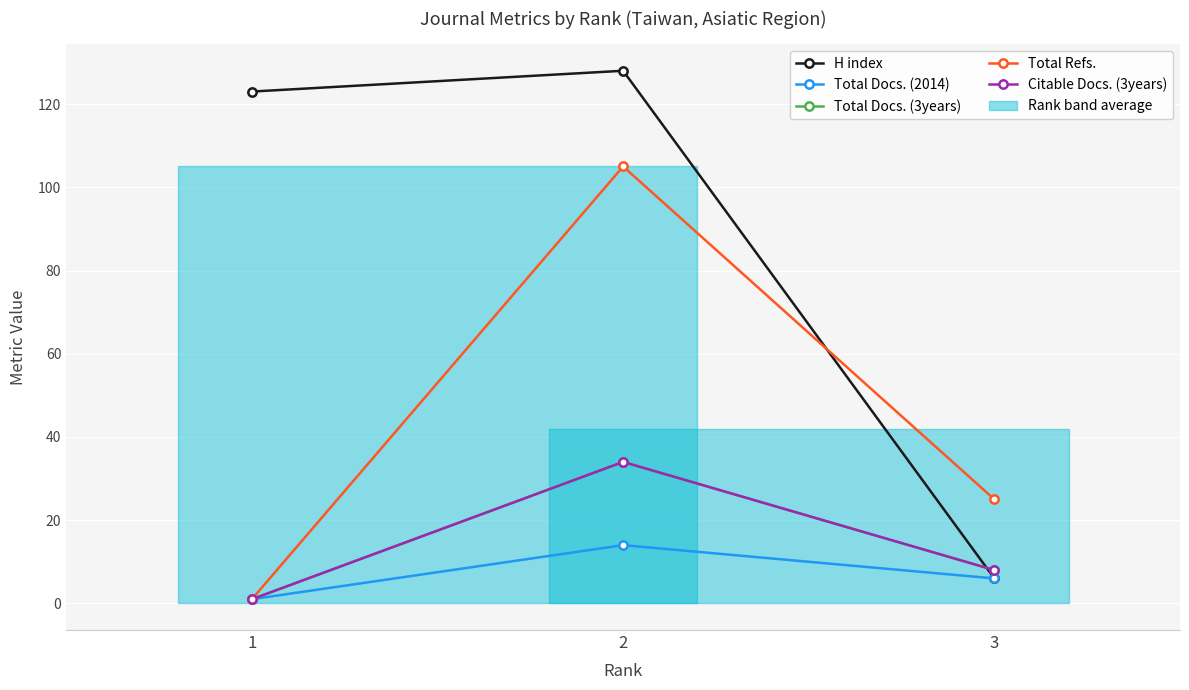

At how many categories does at least one series exceed 109?

2